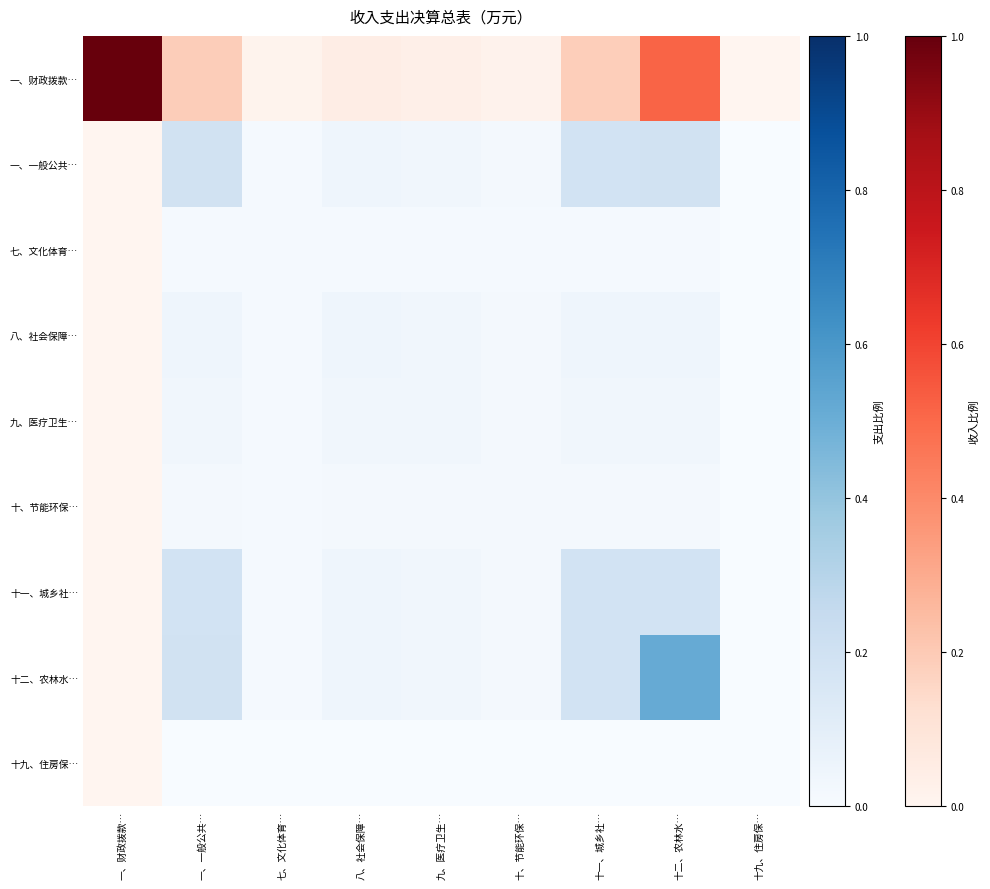

How many series are shown in this chart?

9